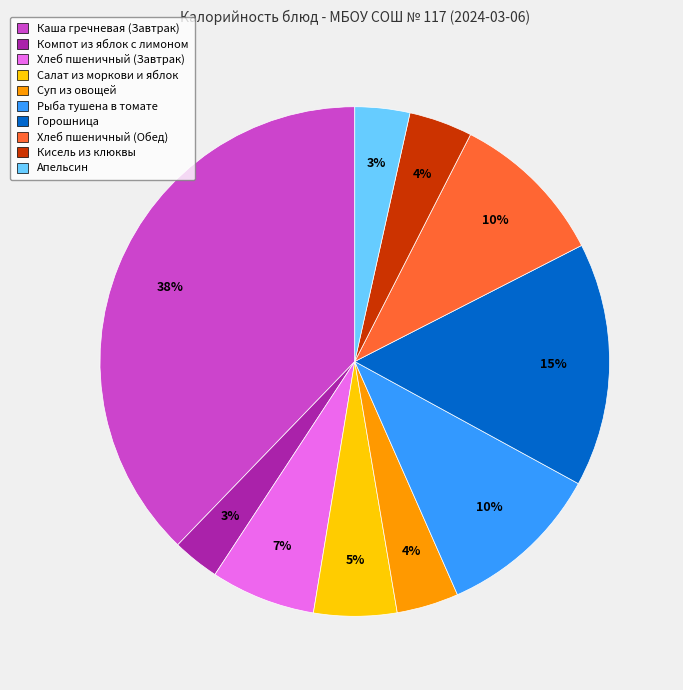

Is Хлеб пшеничный (Обед) the majority of the pie?

No